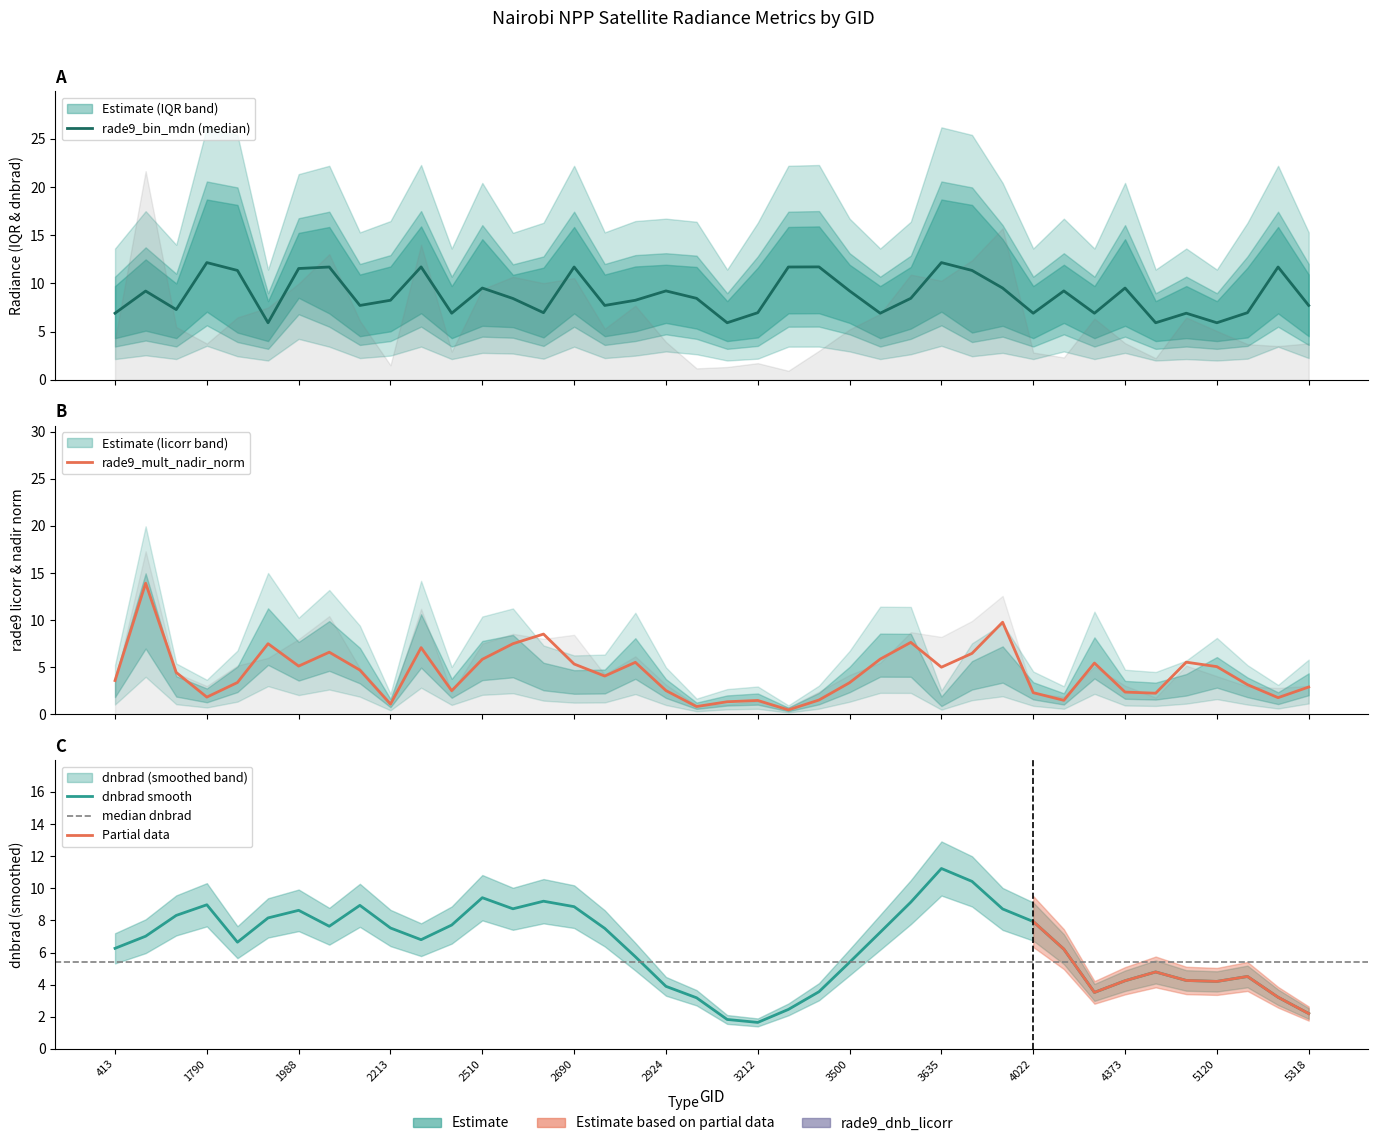

Reading left to right, transcribe all the data shown in this chart.

dnbrad: 413=4.2	1430=21.6	1511=5.5	1790=3.8	1808=6.5	1925=7.5	1988=10.0	2051=13.0	2123=6.1	2213=1.5	2249=14.0	2348=2.9	2510=9.4	2546=10.7	2600=10.0	2690=10.6	2762=5.3	2834=7.7	2924=3.9	3005=1.2	3185=1.3	3212=1.7	3266=0.9	3446=3.0	3500=5.2	3545=6.8	3599=10.9	3635=10.3	3662=12.4	3698=15.7	4022=2.8	4157=2.3	4193=6.4	4373=3.8	4445=2.2	4868=6.5	5120=5.1	5147=3.7	5246=3.5	5318=3.8
rade9_bin_1q: 413=4.3	1430=5.1	1511=4.3	1790=7.1	1808=4.9	1925=4.0	1988=8.5	2051=6.9	2123=4.5	2213=5.0	2249=6.9	2348=4.3	2510=5.6	2546=5.5	2600=4.4	2690=6.9	2762=4.5	2834=5.0	2924=5.9	3005=5.3	3185=4.0	3212=4.4	3266=6.9	3446=6.9	3500=5.9	3545=4.3	3599=5.3	3635=7.1	3662=4.9	3698=5.6	4022=4.3	4157=5.9	4193=4.3	4373=5.6	4445=4.0	4868=4.3	5120=4.0	5147=4.4	5246=6.9	5318=4.5
rade9_bin_mdn: 413=6.9	1430=9.2	1511=7.3	1790=12.2	1808=11.3	1925=5.9	1988=11.5	2051=11.7	2123=7.7	2213=8.3	2249=11.7	2348=6.9	2510=9.5	2546=8.4	2600=7.0	2690=11.7	2762=7.7	2834=8.3	2924=9.2	3005=8.5	3185=5.9	3212=7.0	3266=11.7	3446=11.7	3500=9.2	3545=6.9	3599=8.5	3635=12.2	3662=11.3	3698=9.5	4022=6.9	4157=9.2	4193=6.9	4373=9.5	4445=5.9	4868=6.9	5120=5.9	5147=7.0	5246=11.7	5318=7.7
rade9_bin_3q: 413=9.7	1430=12.5	1511=10.0	1790=18.7	1808=18.1	1925=8.2	1988=15.2	2051=15.9	2123=10.9	2213=11.8	2249=15.9	2348=9.7	2510=14.6	2546=10.9	2600=11.6	2690=15.9	2762=10.9	2834=11.8	2924=11.9	3005=11.7	3185=8.2	3212=11.6	3266=15.9	3446=15.9	3500=11.9	3545=9.7	3599=11.7	3635=18.7	3662=18.1	3698=14.6	4022=9.7	4157=11.9	4193=9.7	4373=14.6	4445=8.2	4868=9.7	5120=8.2	5147=11.6	5246=15.9	5318=10.9
rade9_dnb_licorr: 413=2.6	1430=10.0	1511=2.7	1790=1.8	1808=3.4	1925=7.5	1988=5.1	2051=6.6	2123=4.7	2213=1.1	2249=7.1	2348=2.5	2510=5.2	2546=5.6	2600=3.7	2690=3.1	2762=3.2	2834=5.4	2924=2.5	3005=0.8	3185=1.3	3212=1.5	3266=0.5	3446=1.5	3500=3.4	3545=5.7	3599=5.7	3635=1.3	3662=3.8	3698=4.8	4022=2.3	4157=1.5	4193=5.5	4373=2.4	4445=2.2	4868=2.9	5120=4.1	5147=2.6	5246=1.6	5318=2.9
rade9_mult_nadir_norm: 413=3.6	1430=13.9	1511=4.5	1790=1.8	1808=3.4	1925=7.5	1988=5.1	2051=6.6	2123=4.7	2213=1.1	2249=7.1	2348=2.5	2510=5.8	2546=7.5	2600=8.5	2690=5.3	2762=4.1	2834=5.5	2924=2.5	3005=0.8	3185=1.3	3212=1.5	3266=0.5	3446=1.5	3500=3.4	3545=5.9	3599=7.6	3635=5.0	3662=6.5	3698=9.8	4022=2.3	4157=1.5	4193=5.5	4373=2.4	4445=2.3	4868=5.5	5120=5.1	5147=3.2	5246=1.8	5318=2.9